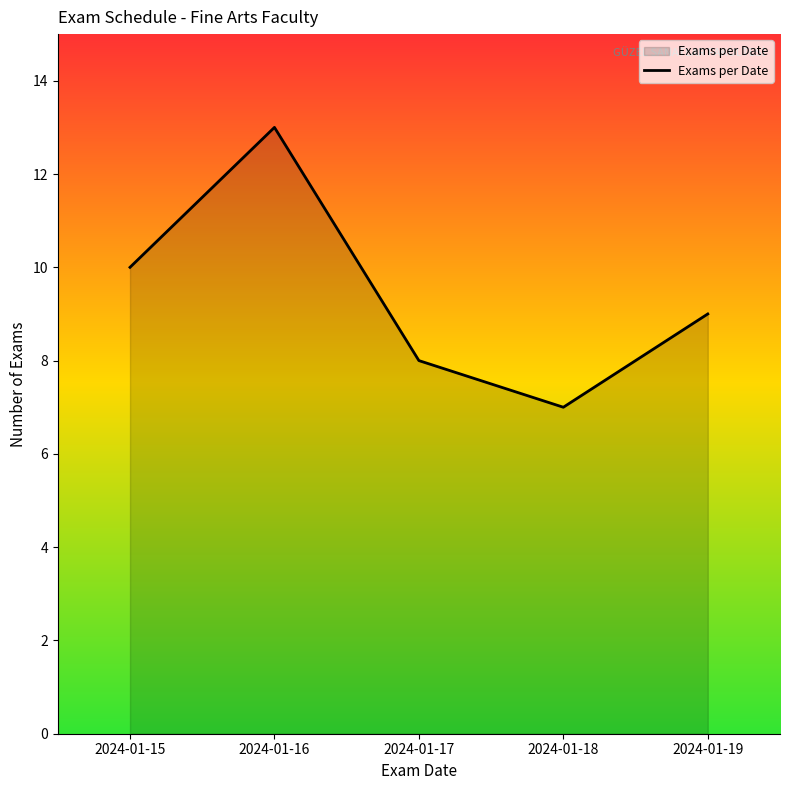

List the labels in order of value, smallest first.

2024-01-18, 2024-01-17, 2024-01-19, 2024-01-15, 2024-01-16